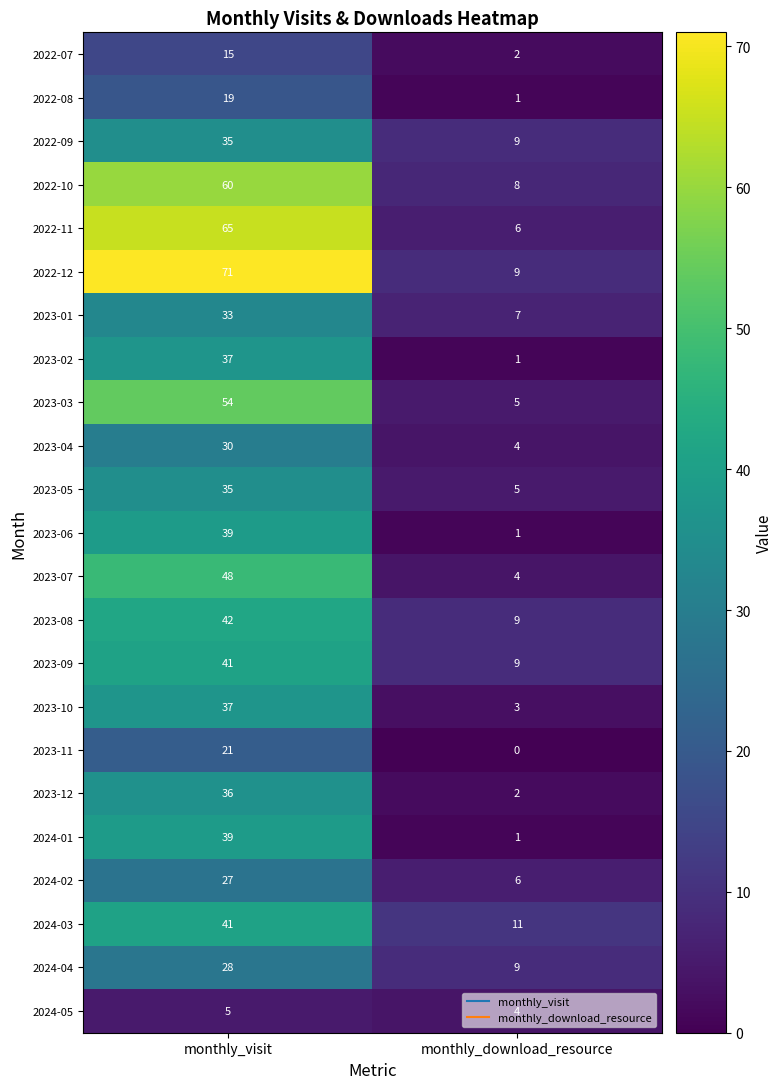

Which category has the lowest value in the 2023-11 series?

monthly_download_resource